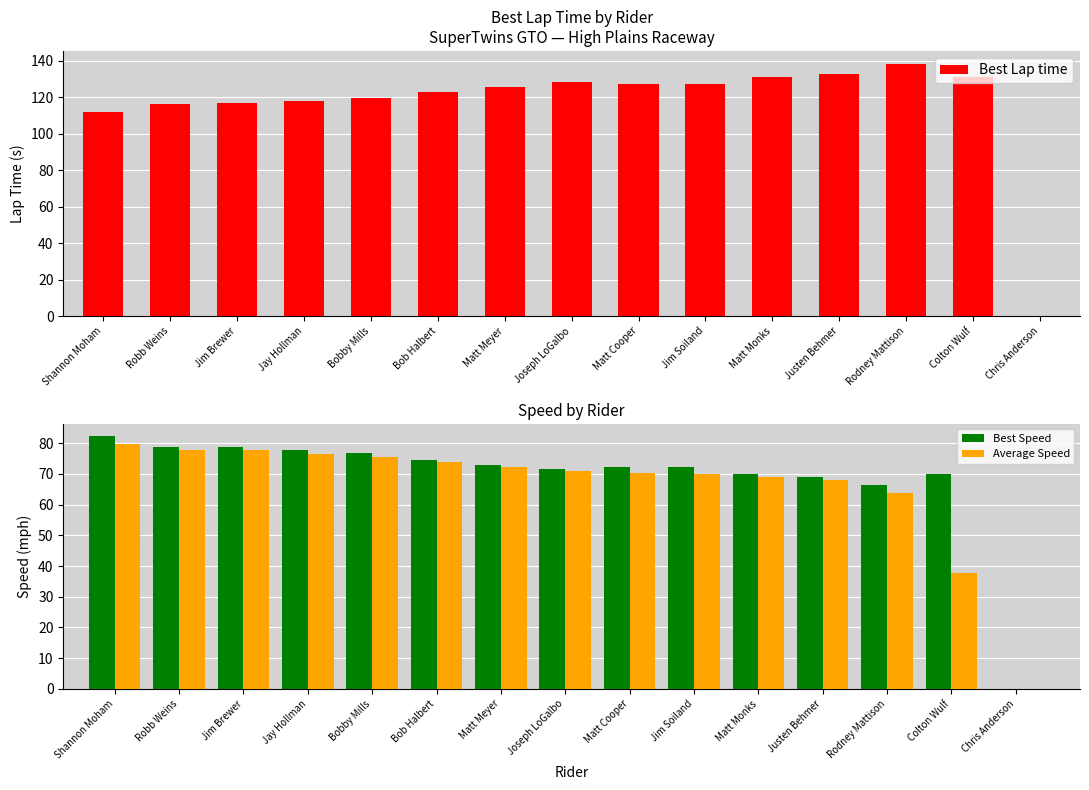

What is the label of the 1st bar from the left?

Shannon Moham